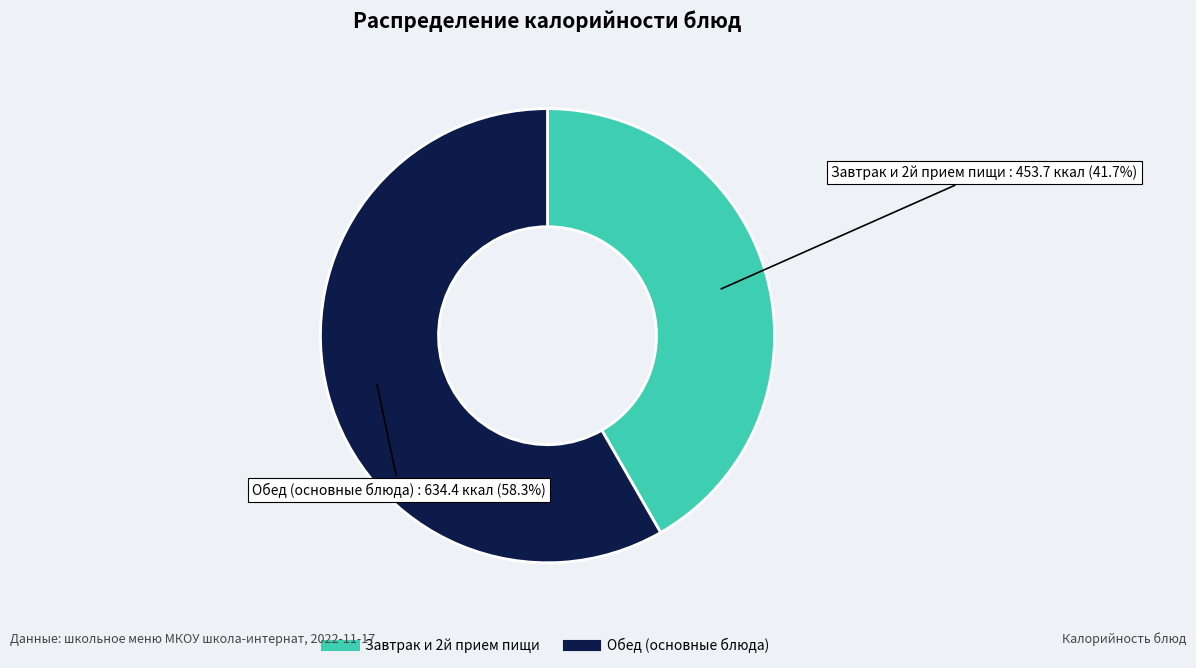

How many slices are in this pie chart?

2